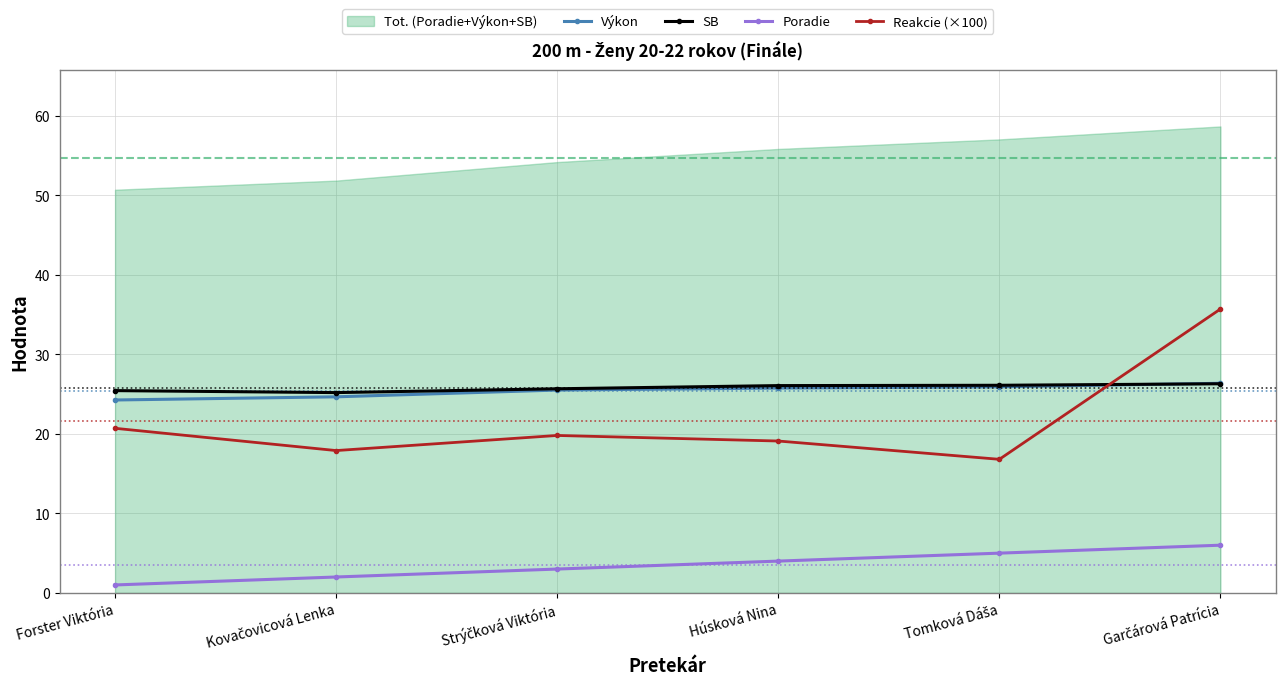

The Reakcie (×100) series shows 19.1 at Húsková Nina. True or false?

True